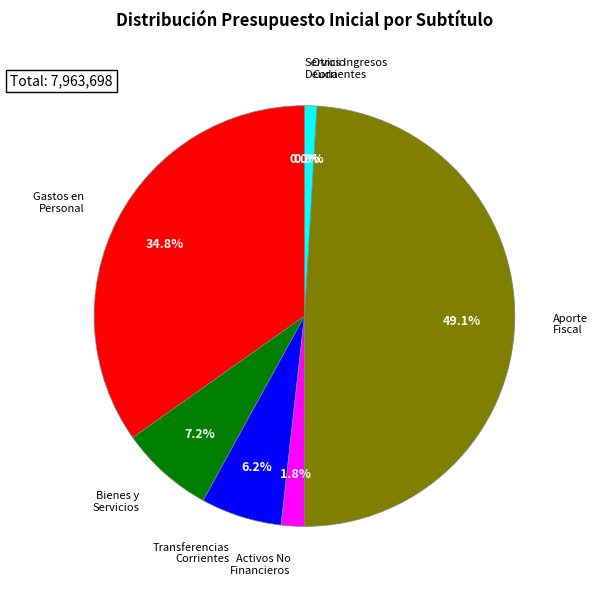

Does any single category account for the majority?

No